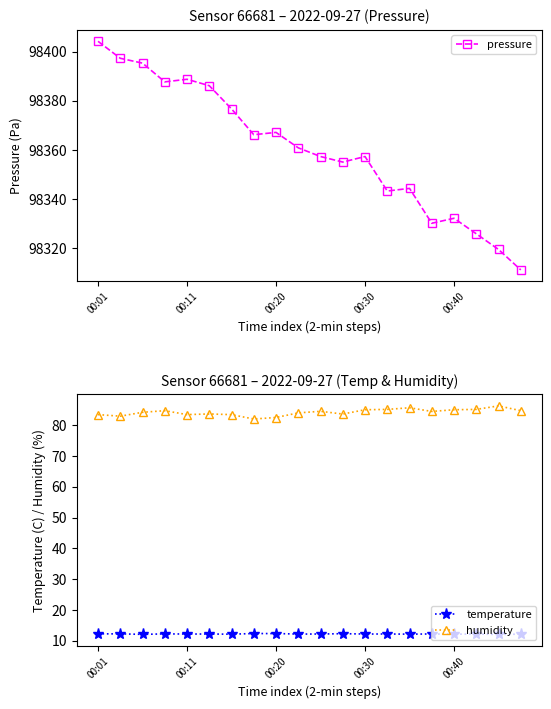

True or false: temperature has a value of 19.2 at 7.

False